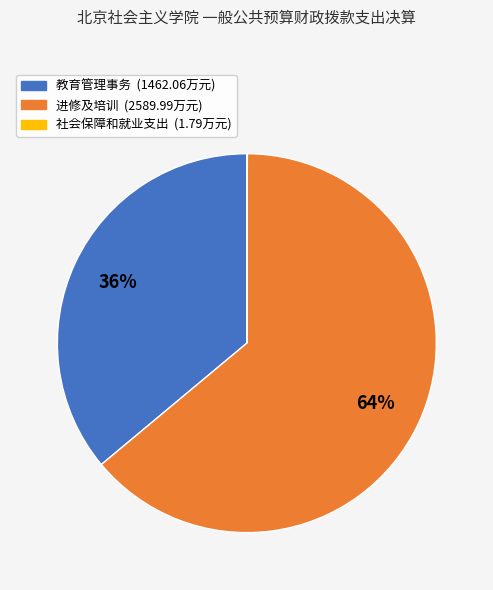

To the nearest percent, what is the difference between the largest and smallest slice percentages?

64%